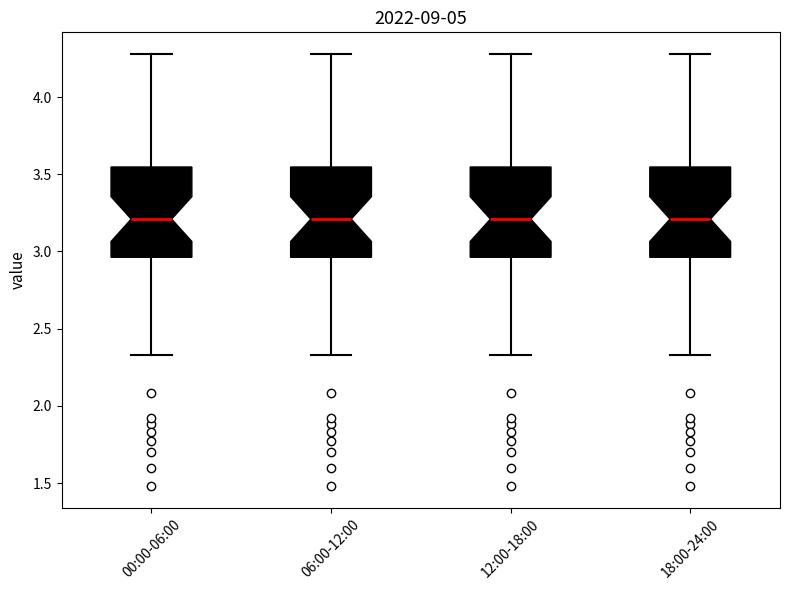

Reading left to right, read every box against the y-axis: the position of its median line, the range the box covers, and the ends of its whiskers. The values are not printed on the chart, so give them approximately, as read against the axis.

00:00-06:00: median 3.20, box 2.95 to 3.55, whiskers 2.35 to 4.30
06:00-12:00: median 3.20, box 2.95 to 3.55, whiskers 2.35 to 4.30
12:00-18:00: median 3.20, box 2.95 to 3.55, whiskers 2.35 to 4.30
18:00-24:00: median 3.20, box 2.95 to 3.55, whiskers 2.35 to 4.30